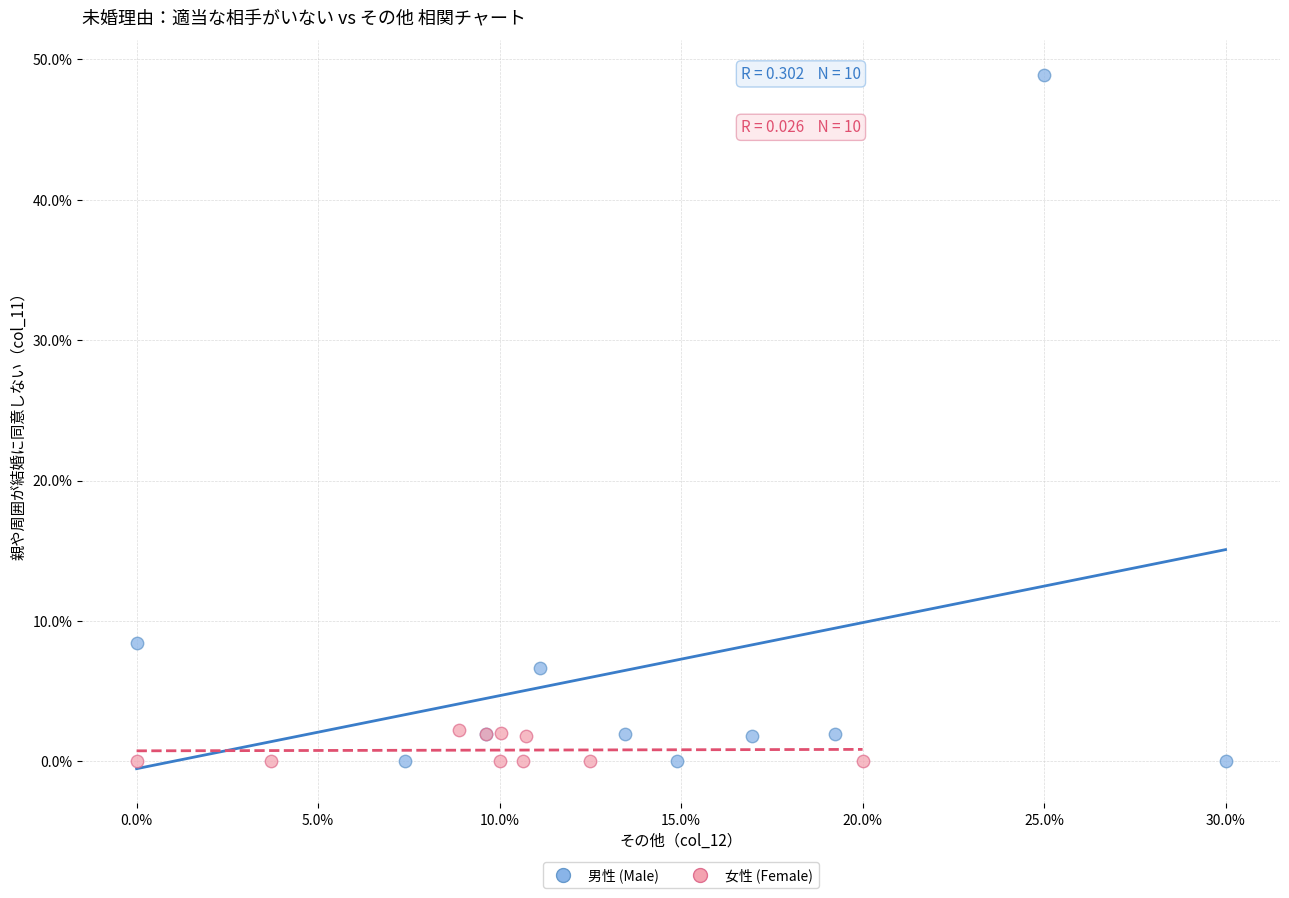

Which series has the widest spread of Y values?

男性 (Male)